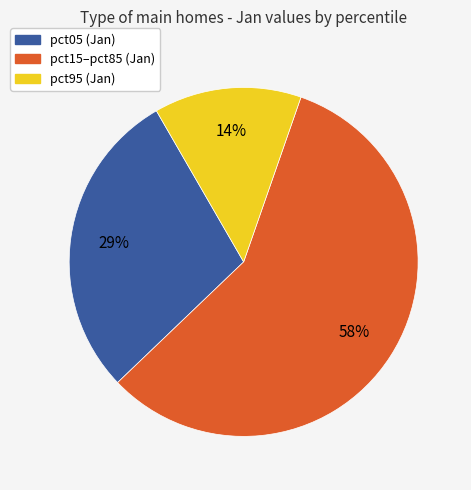

True or false: pct15–pct85 (Jan) accounts for 58% of the total.

True